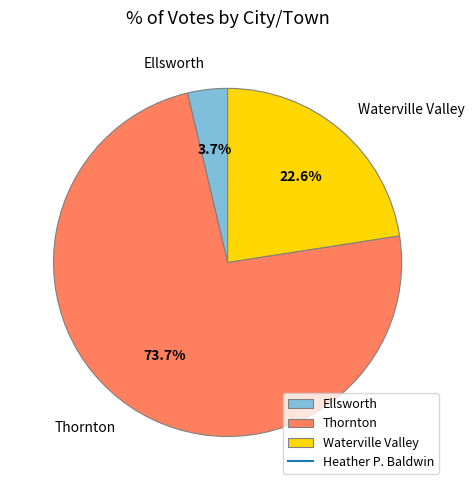

Combined, what portion of the pie is Thornton and Ellsworth?

77.4%